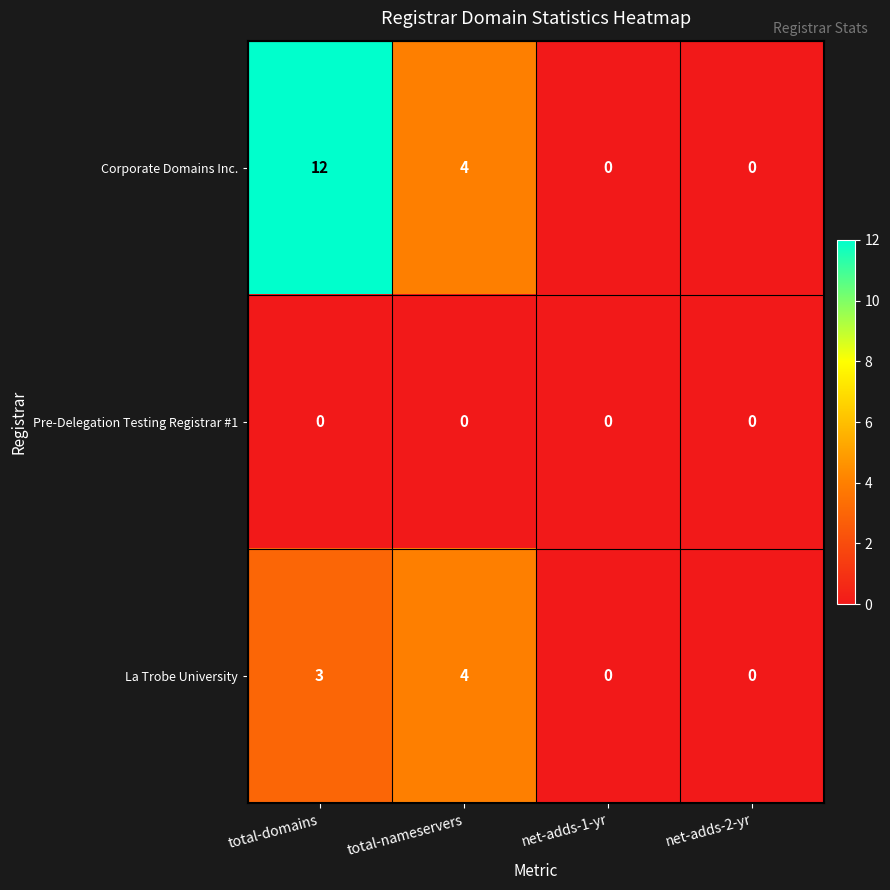

Count the number of data series in this chart.

3